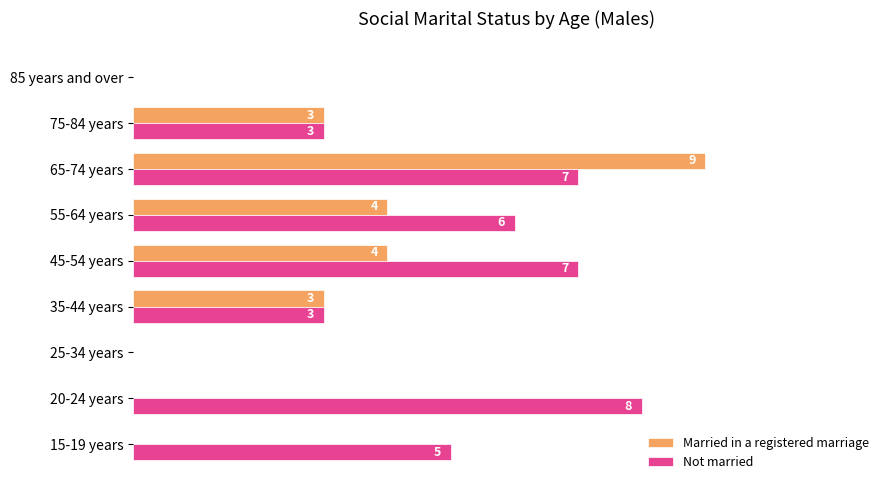

Which series has the largest range (max minus min)?

Married in a registered marriage